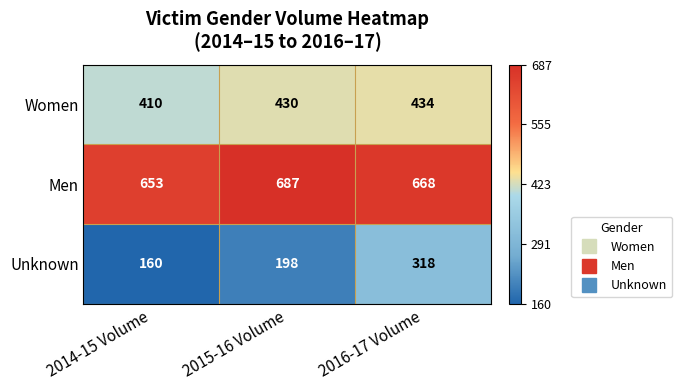

The value of Women at 2016-17 Volume is 434. True or false?

True